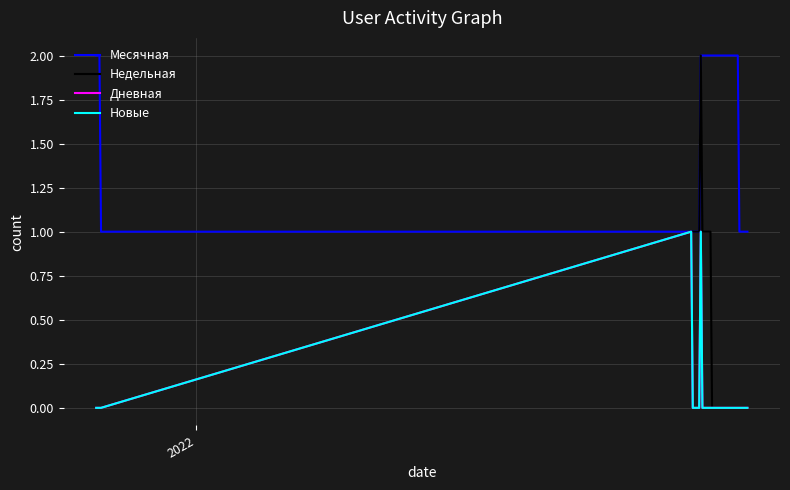

Is this an area chart (filled region under the line)?

No